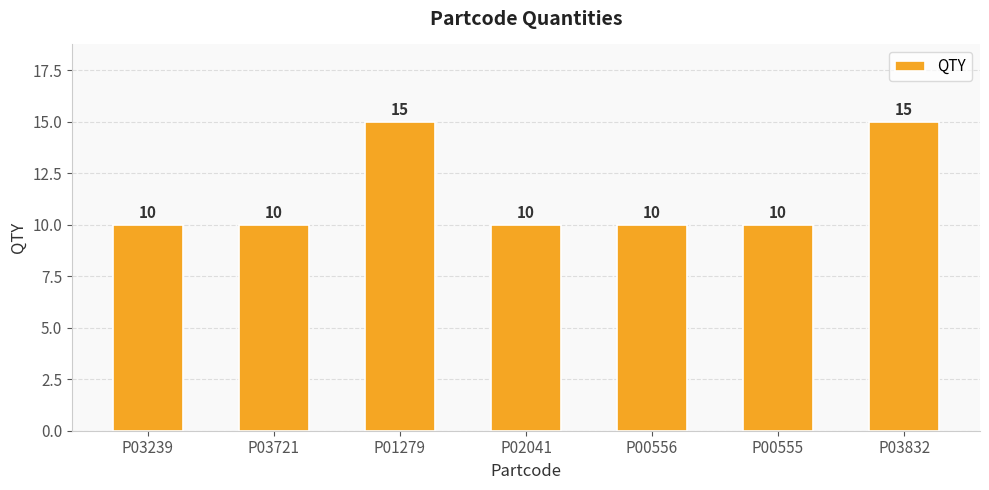

What is the average value?

11